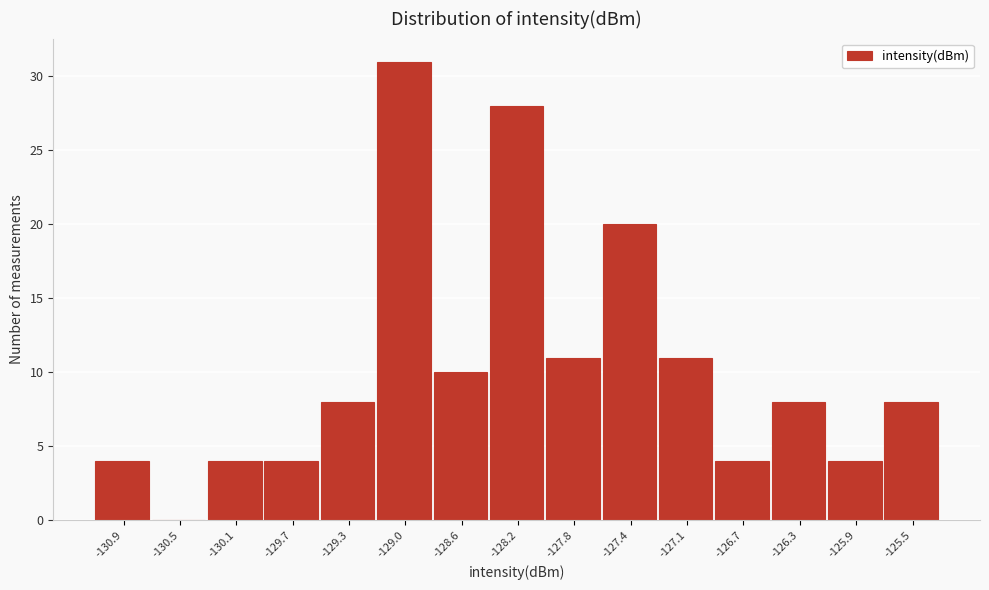

Reading right to left, extract all data points from this chart.

-125.5=8	-125.9=4	-126.3=8	-126.7=4	-127.1=11	-127.4=20	-127.8=11	-128.2=28	-128.6=10	-129.0=31	-129.3=8	-129.7=4	-130.1=4	-130.5=0	-130.9=4